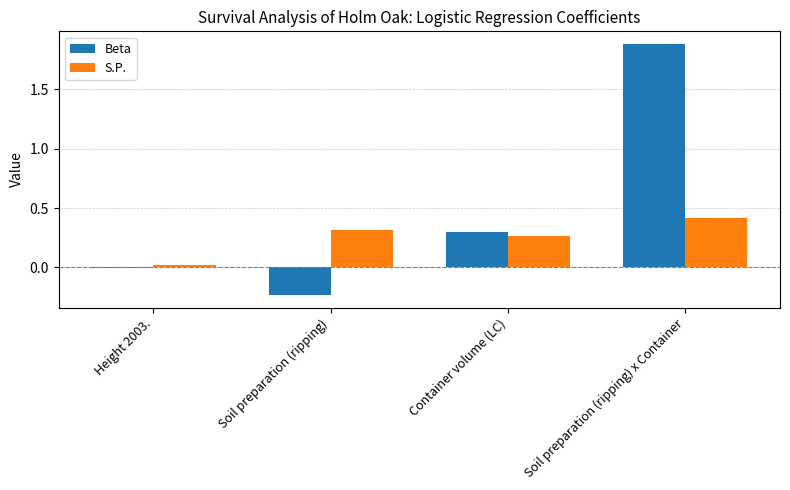

Between Height 2003. and Soil preparation (ripping), which series saw the biggest shift?

S.P.